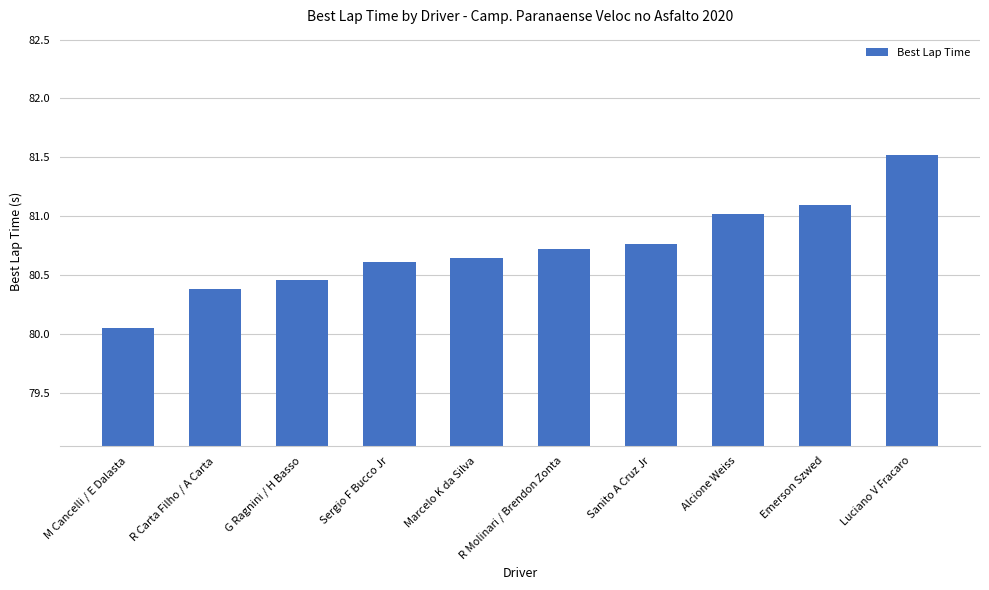

Where is the data nearest to the value 80?

M Cancelli / E Dalasta